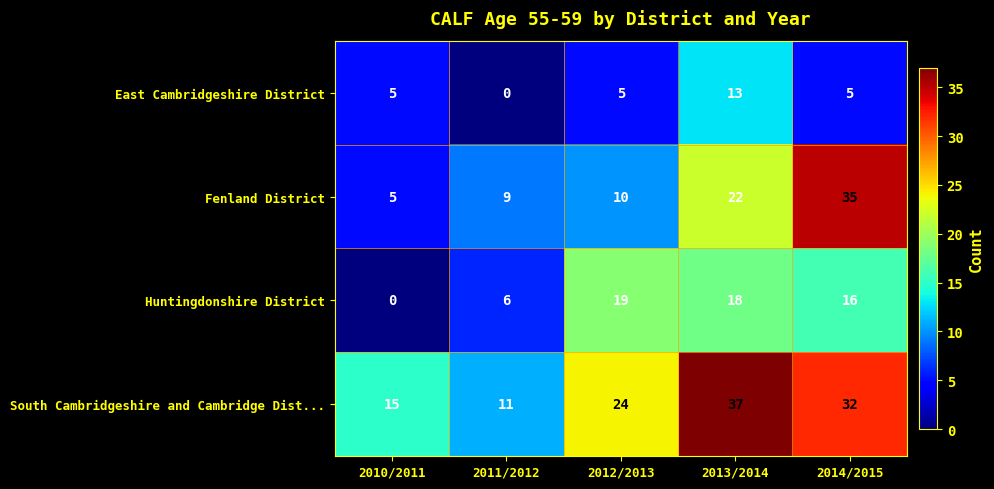

Reading right to left, transcribe all the data shown in this chart.

East Cambridgeshire District: 5	13	5	0	5
Fenland District: 35	22	10	9	5
Huntingdonshire District: 16	18	19	6	0
South Cambridgeshire and Cambridge Dist...: 32	37	24	11	15